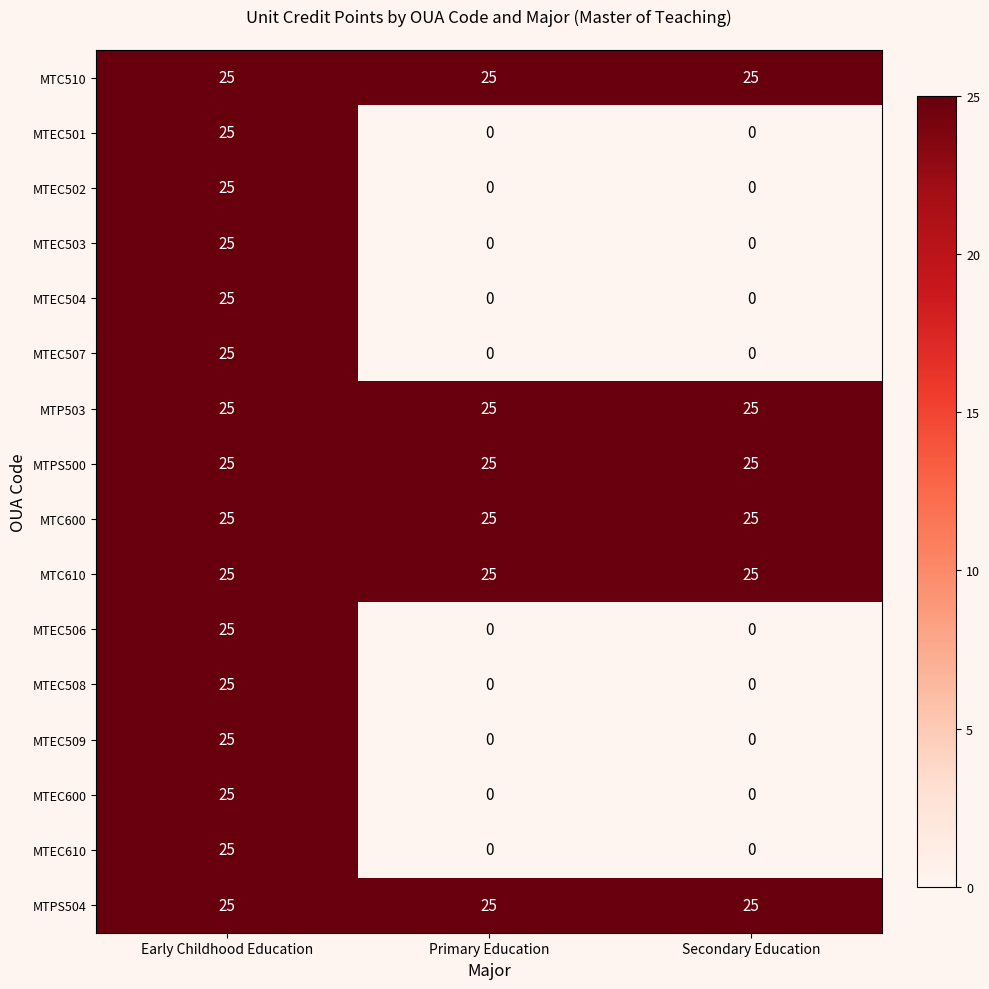

What is the maximum value shown in the chart?

25